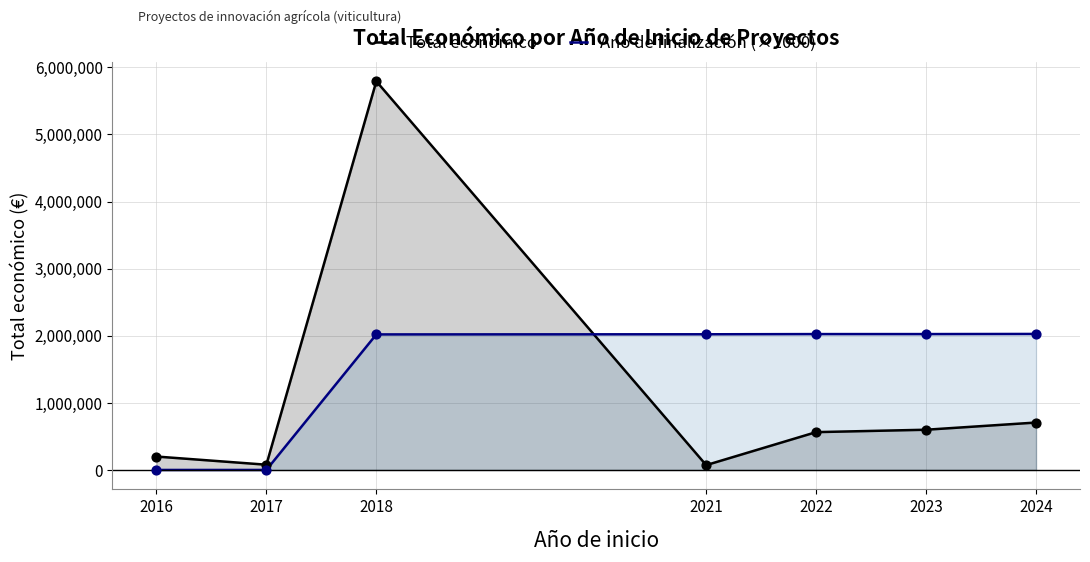

At how many categories does at least one series exceed 504424?

5